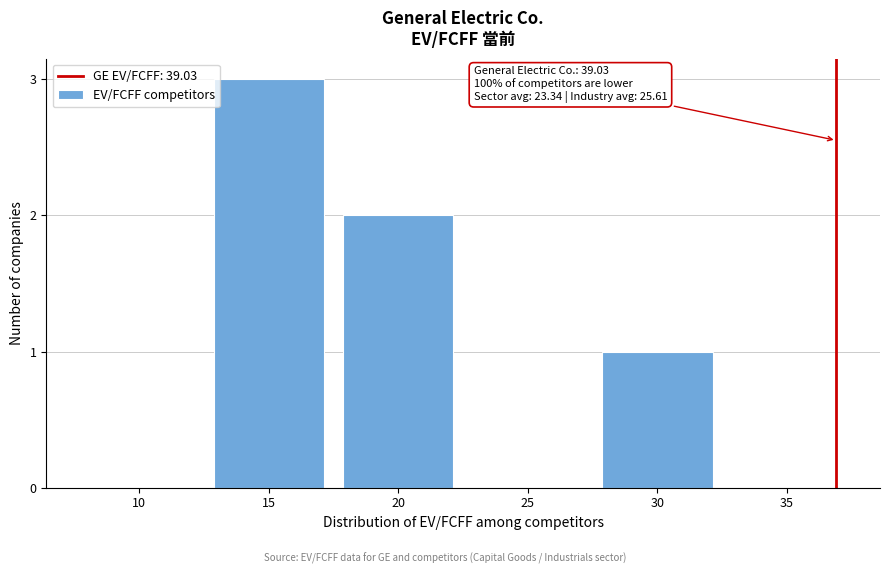

Reading left to right, extract all data points from this chart.

10=0	15=3	20=2	25=0	30=1	35=0